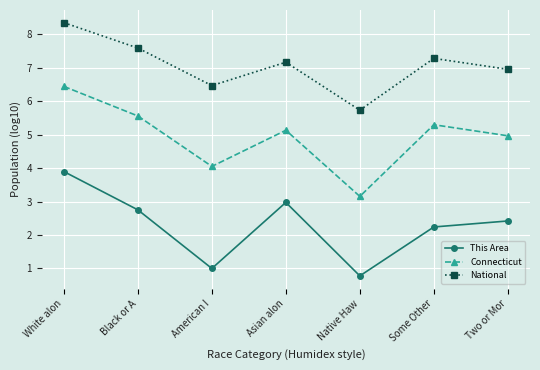

How many data points does each series have?

7